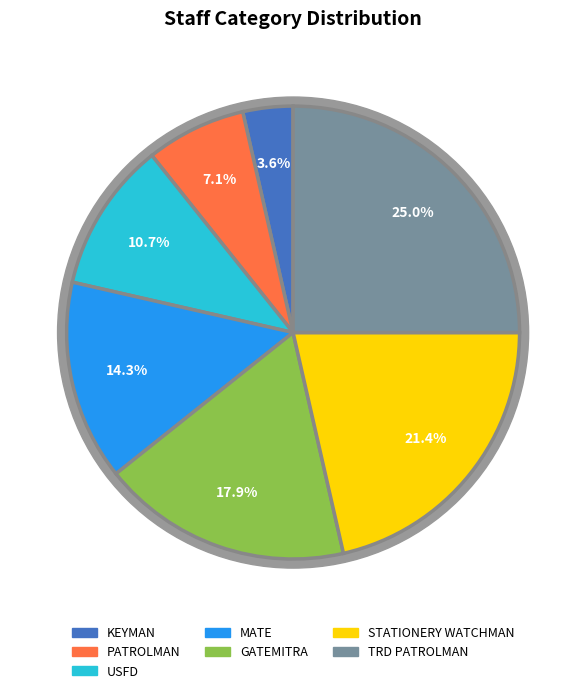

Rank the categories by value from lowest to highest.

KEYMAN, PATROLMAN, USFD, MATE, GATEMITRA, STATIONERY WATCHMAN, TRD PATROLMAN